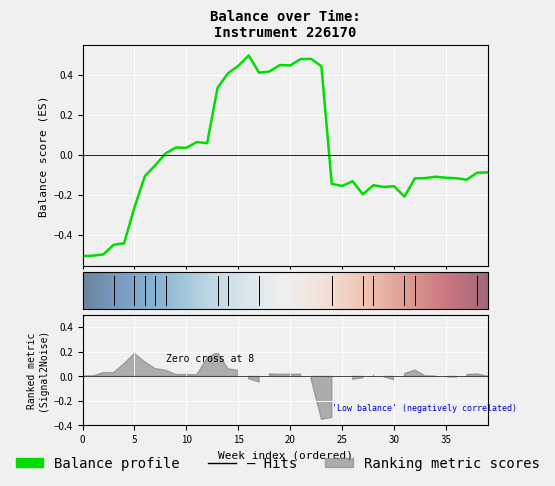

True or false: the data shows 0.8 at 2024-04-04.

False